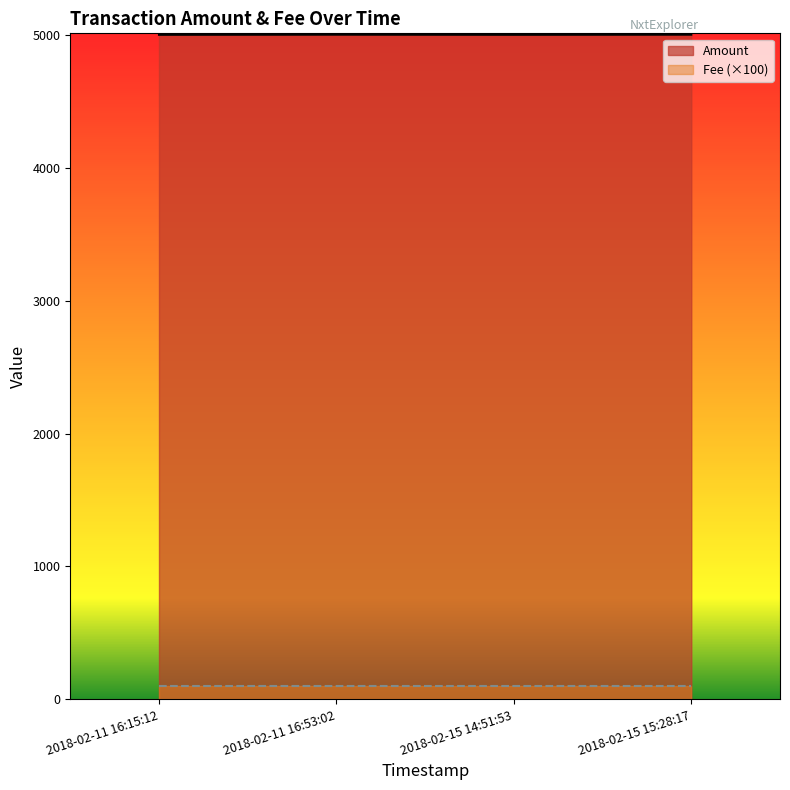

How many values are between 4999 and 5000?

4